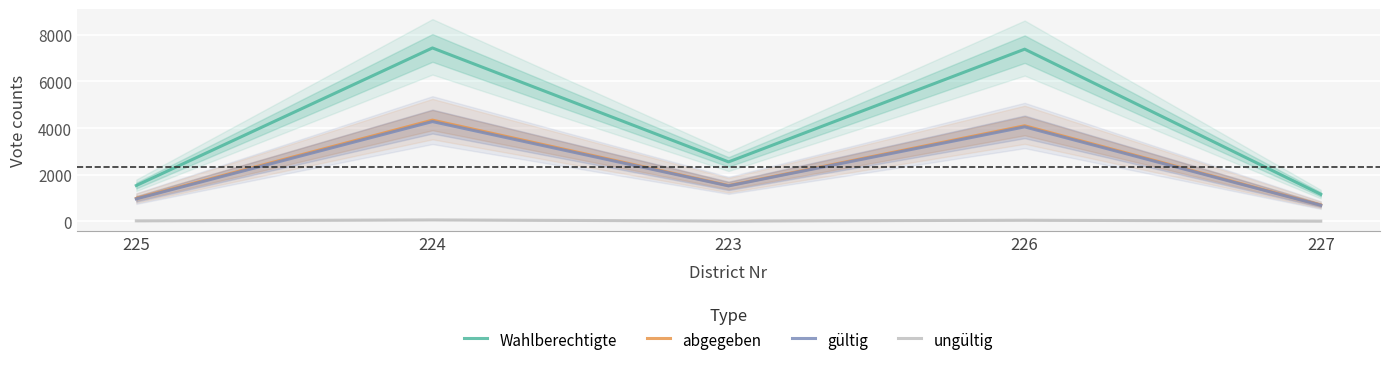

At 223, list the series in order from smallest to largest.

ungültig, gültig, abgegeben, Wahlberechtigte